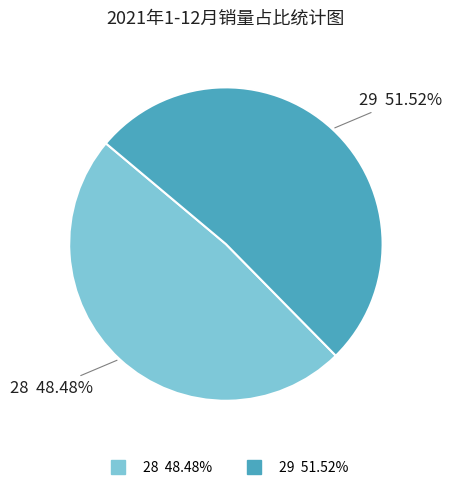

The 28 slice represents 38% of the pie. True or false?

False